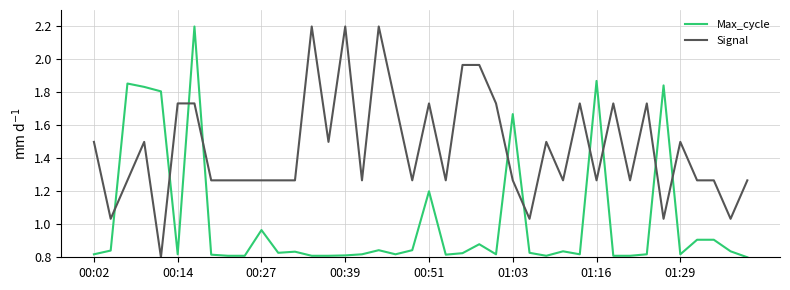

What is the greatest value displayed?

2.2